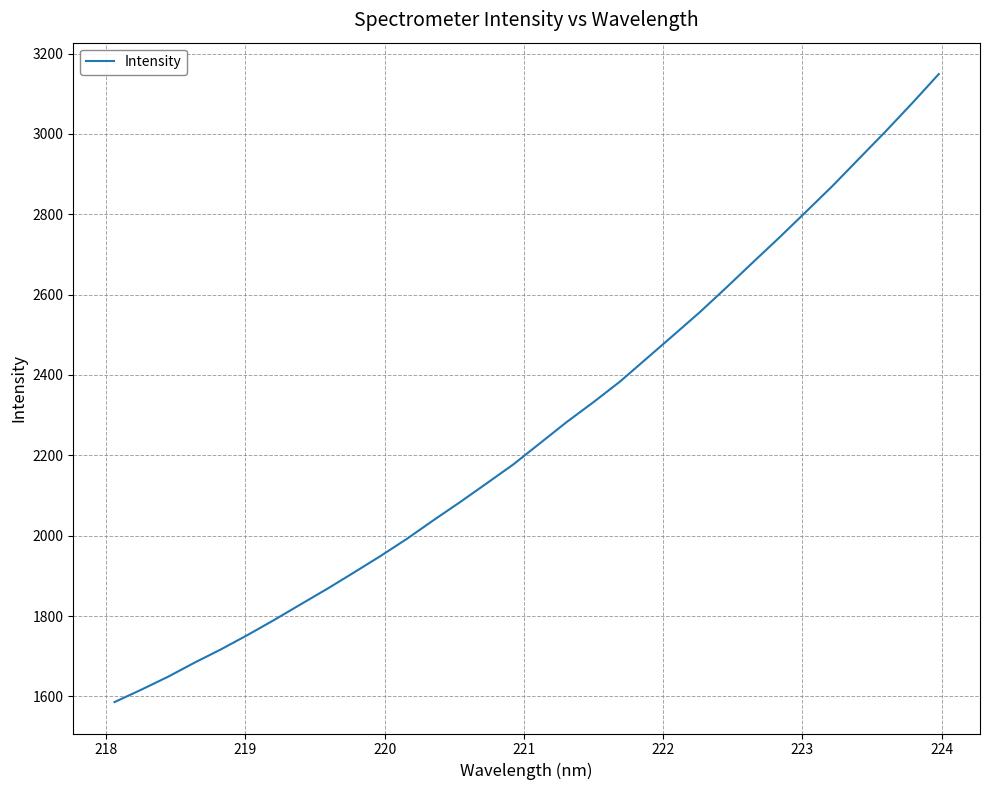

What is the minimum value shown in the chart?

1585.8